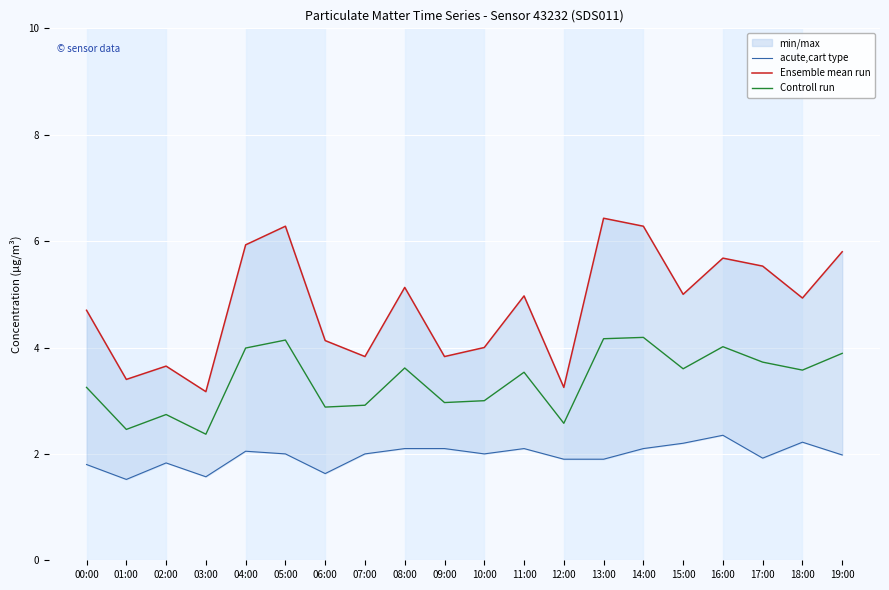

Is the value of Controll run at 14:00 greater than the value of acute,cart type at 19:00?

Yes